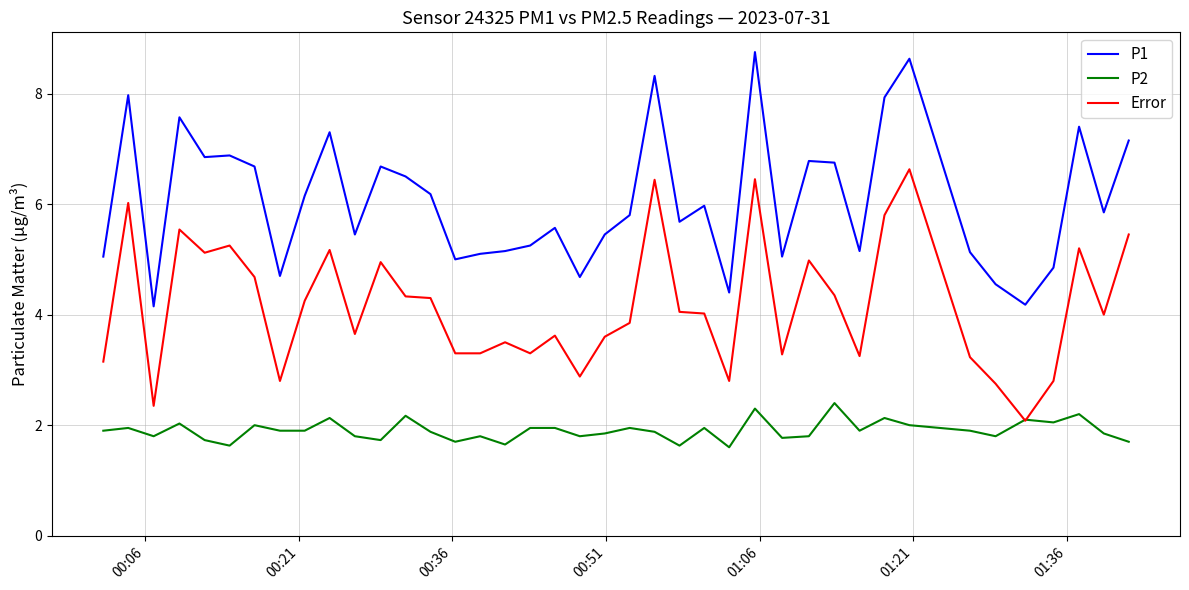

What is the maximum value for P2?

2.4